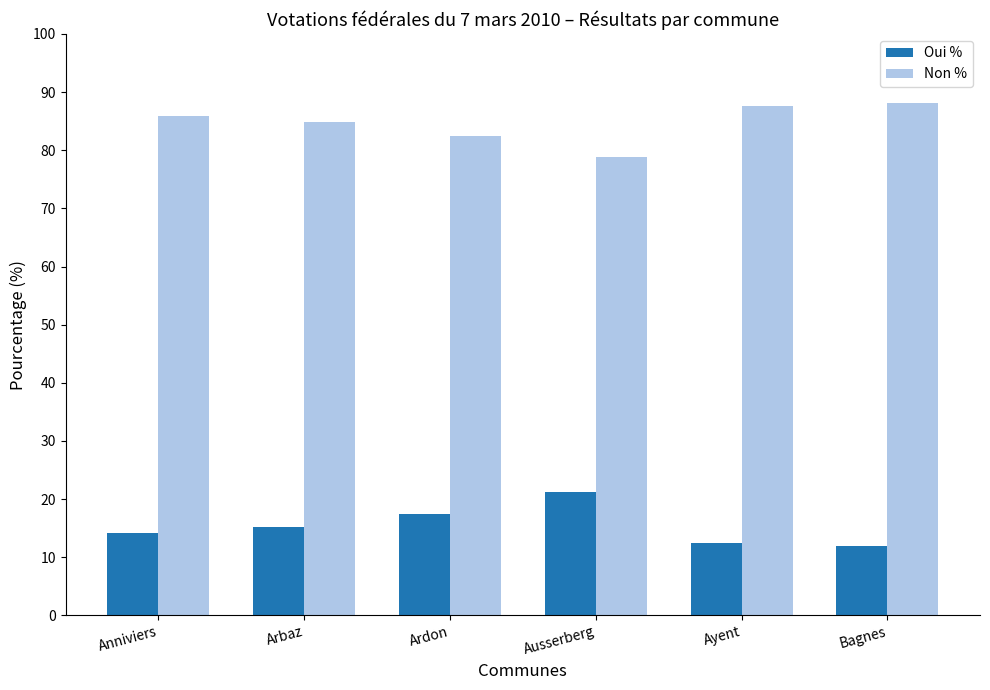

Are the bars horizontal?

No